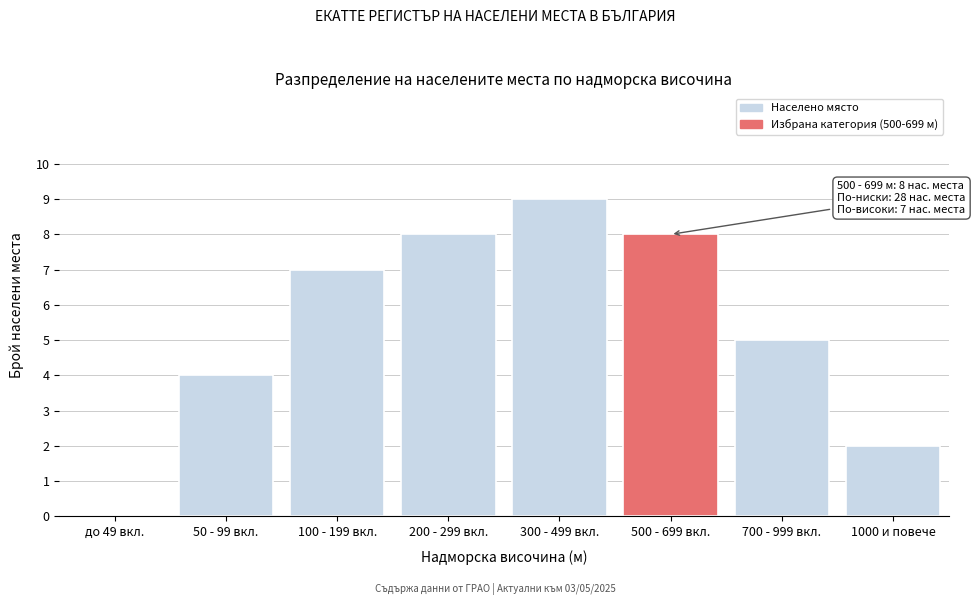

Reading right to left, extract all data points from this chart.

1000 и повече=2	700 - 999 вкл.=5	500 - 699 вкл.=8	300 - 499 вкл.=9	200 - 299 вкл.=8	100 - 199 вкл.=7	50 - 99 вкл.=4	до 49 вкл.=0